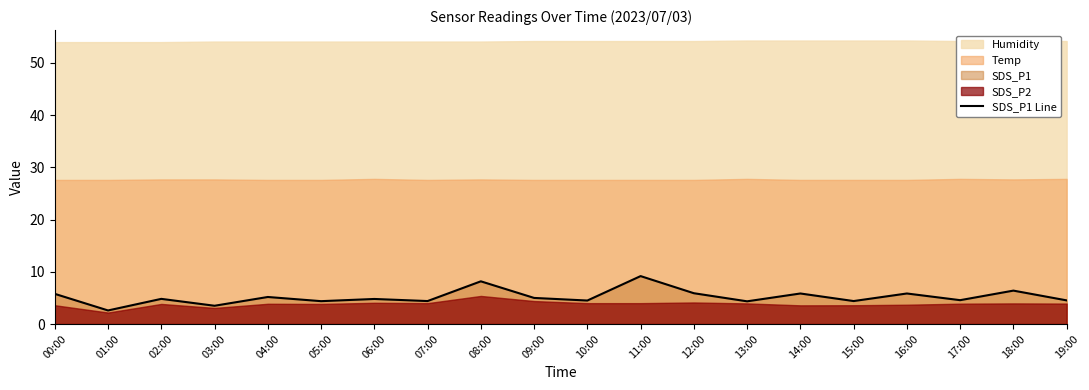

Rank the categories by value from lowest to highest.

01:00, 03:00, 13:00, 05:00, 07:00, 15:00, 10:00, 19:00, 17:00, 06:00, 02:00, 09:00, 04:00, 00:00, 14:00, 16:00, 12:00, 18:00, 08:00, 11:00